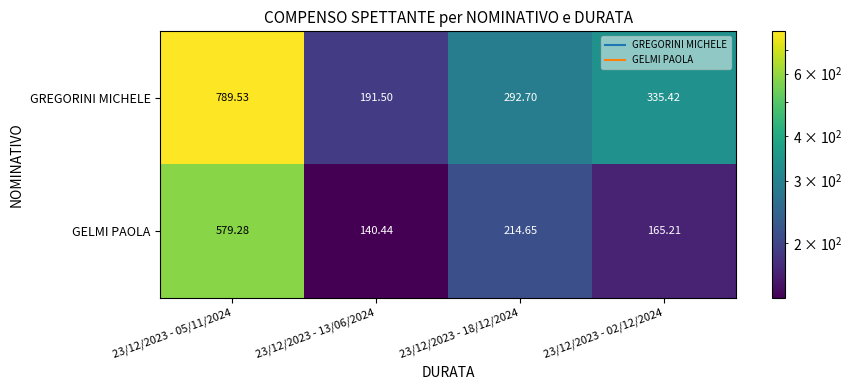

Between 23/12/2023 - 05/11/2024 and 23/12/2023 - 02/12/2024, which series saw the biggest shift?

GREGORINI MICHELE